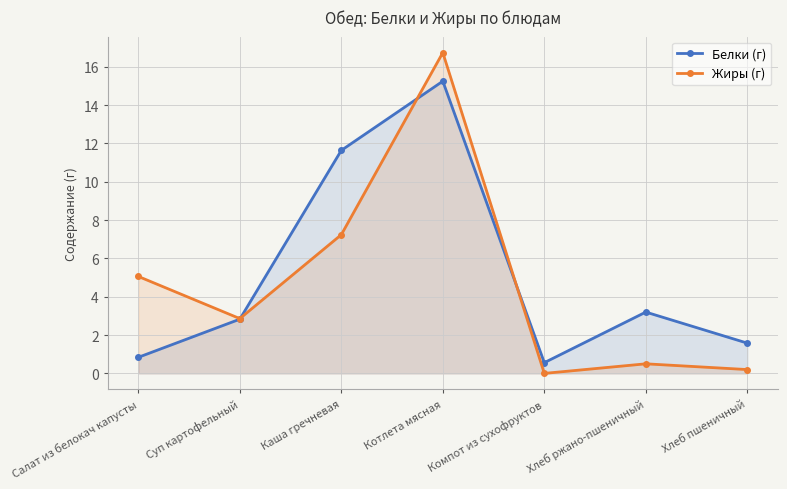

Which series changed the most between Салат из белокач капусты and Котлета мясная?

Белки (г)